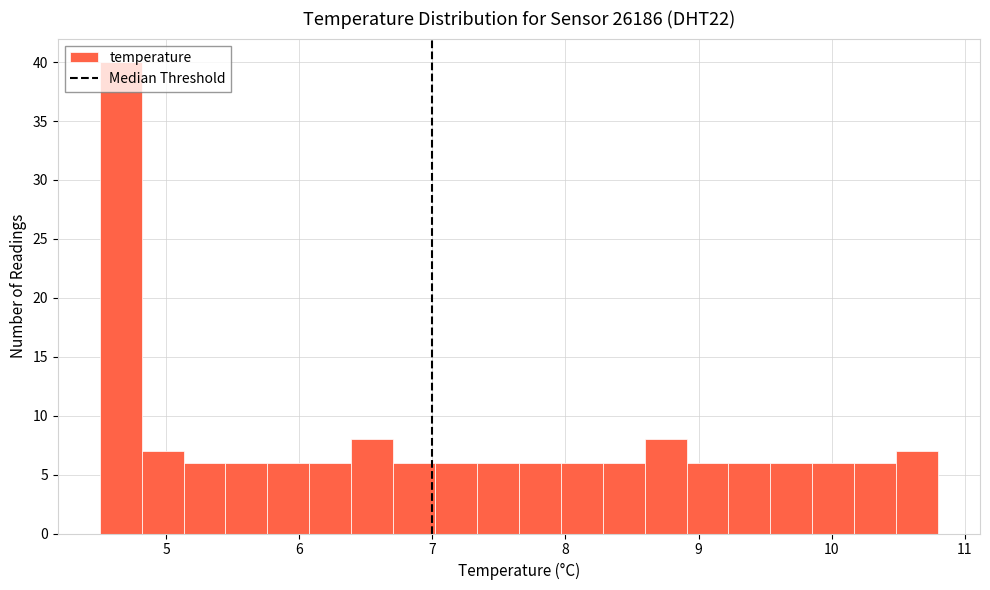

Read against the x-axis, roughly where is the centre of the tallest bar?

4.7